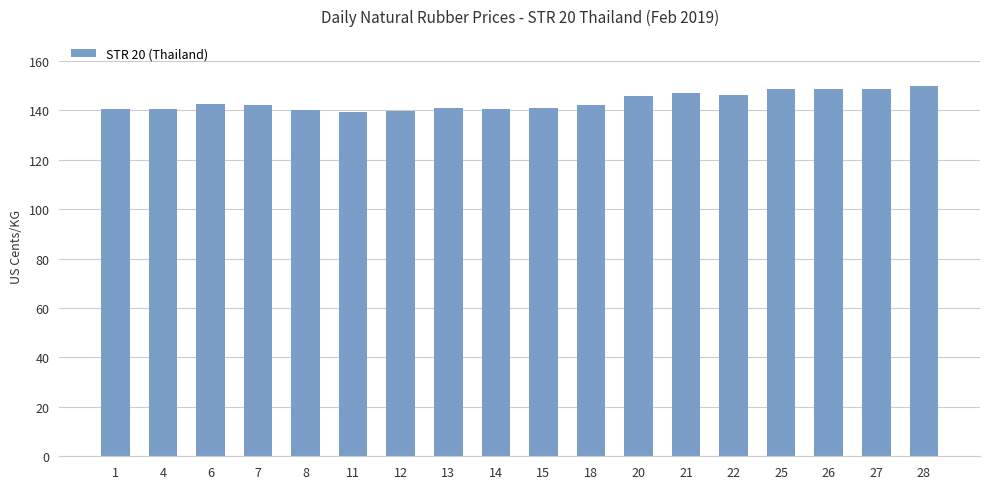

What is the difference between the maximum and minimum values?

10.6